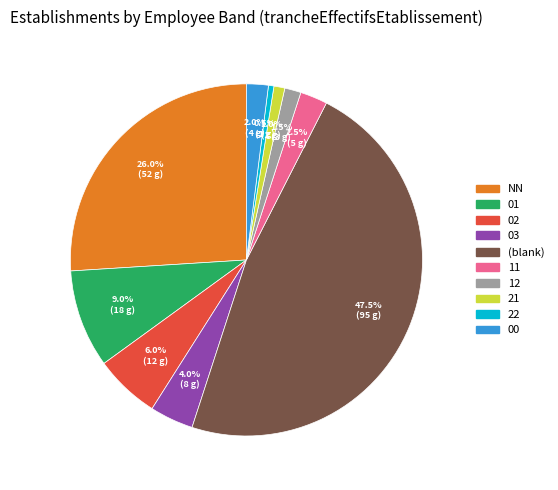

Is there a majority slice in this chart?

No